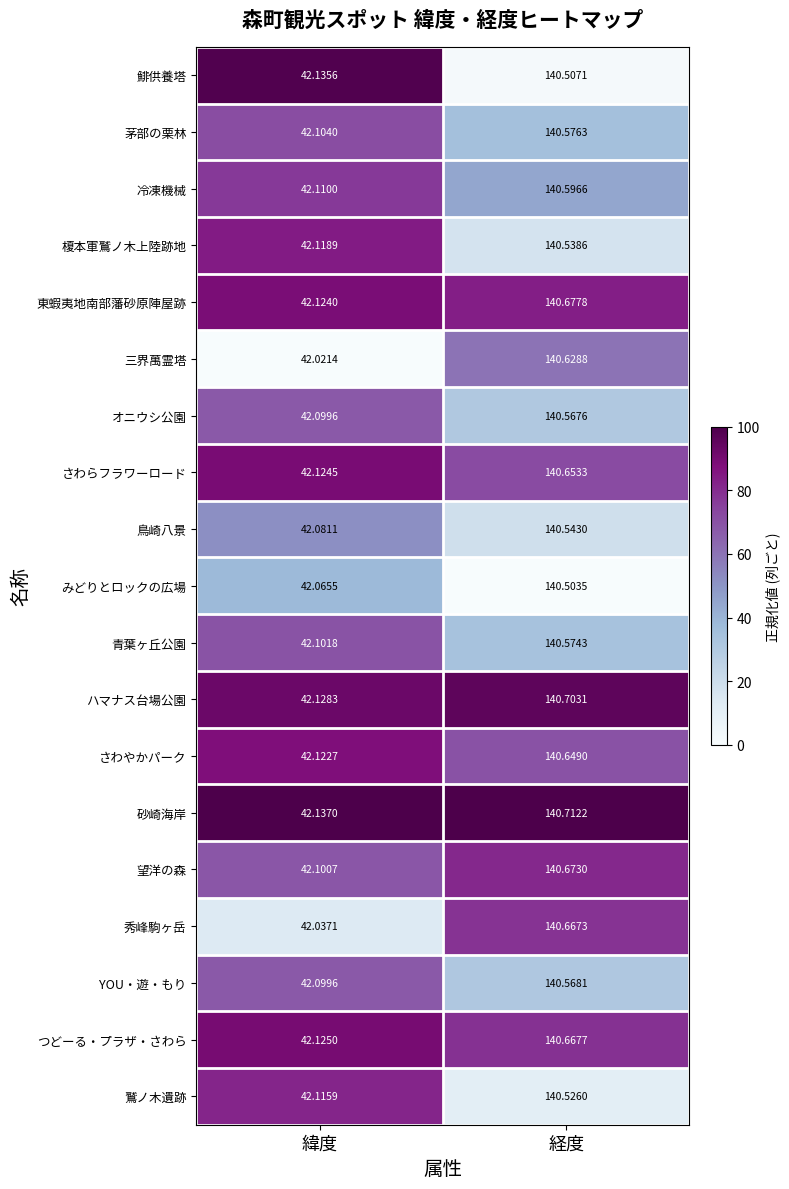

Which series changed the most between 緯度 and 経度?

秀峰駒ヶ岳